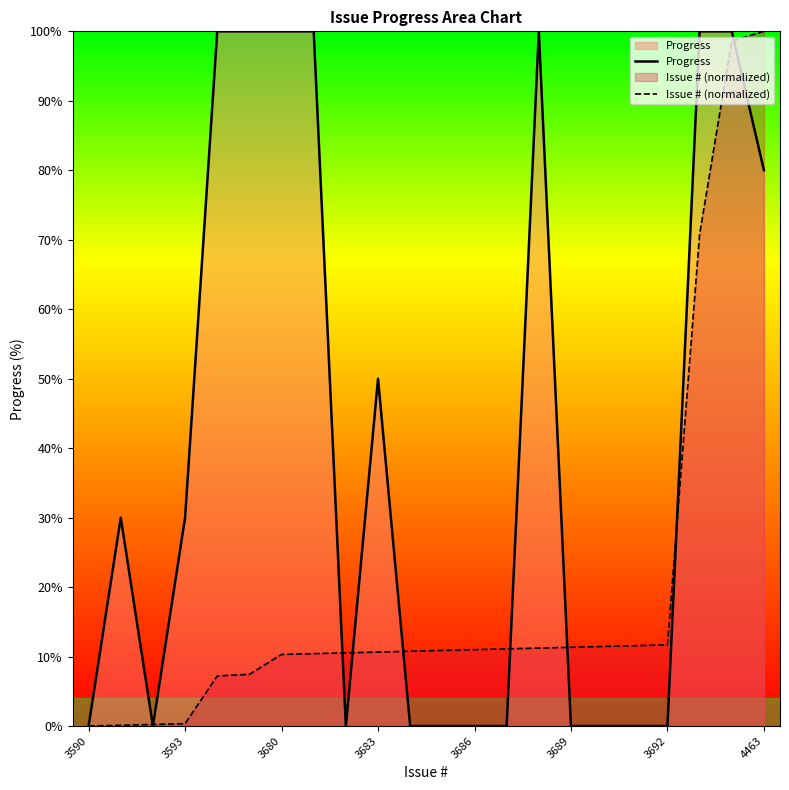

At how many categories does at least one series exceed 44?

9